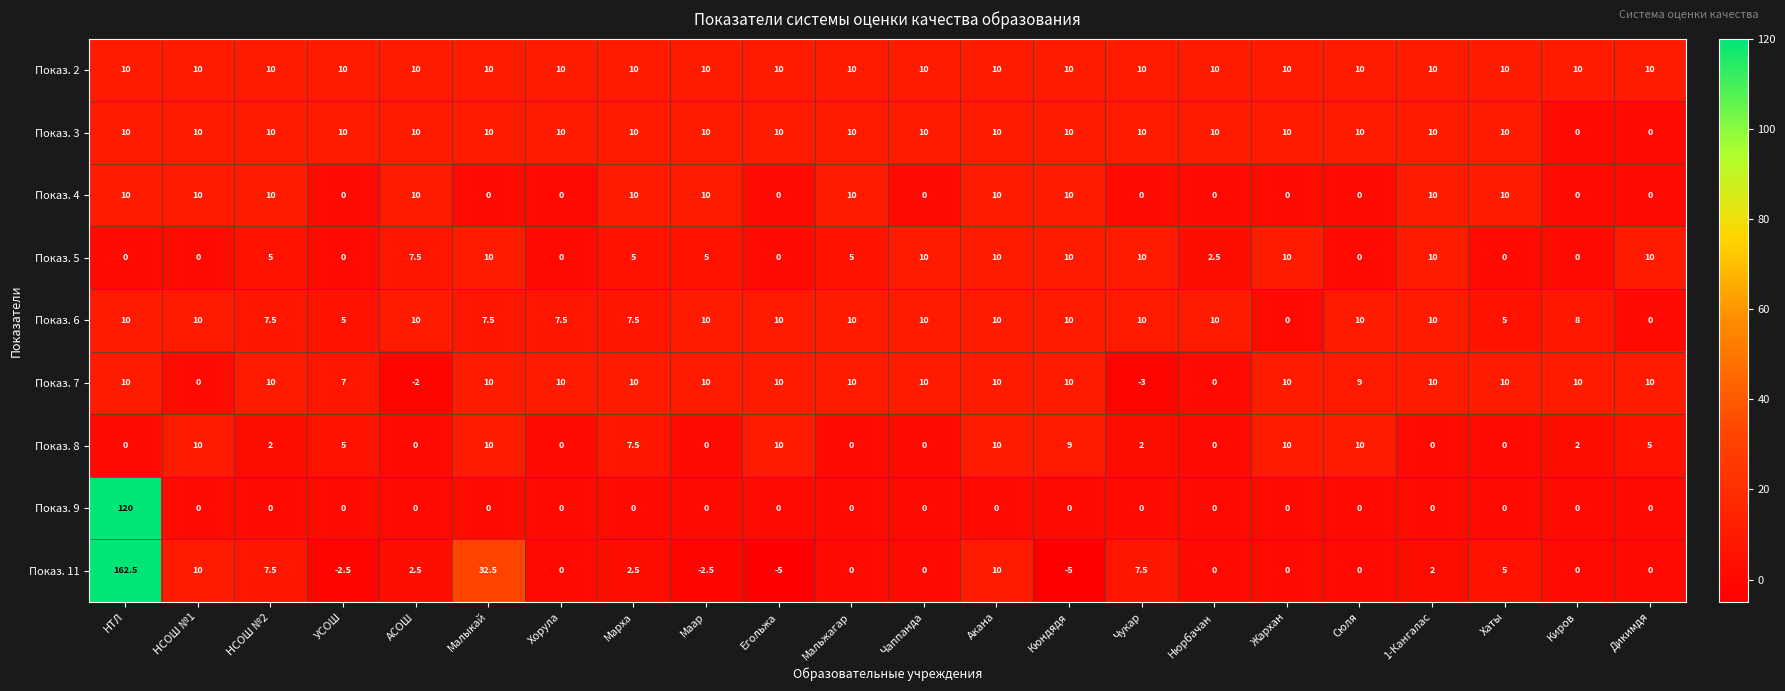

Which series has the widest spread of values?

Показ. 11